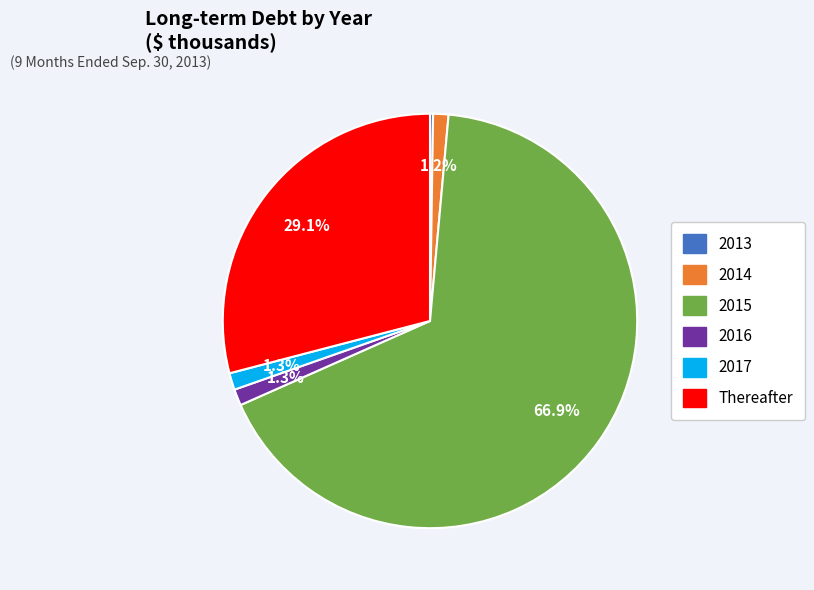

What is the majority slice?

2015